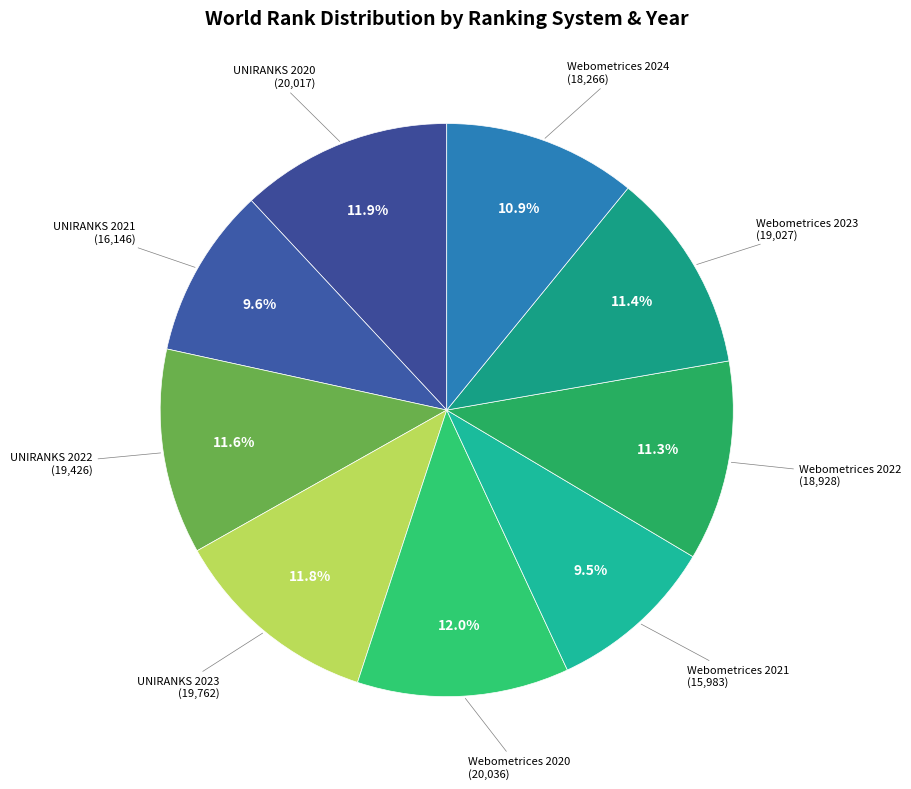

Does any single category account for the majority?

No